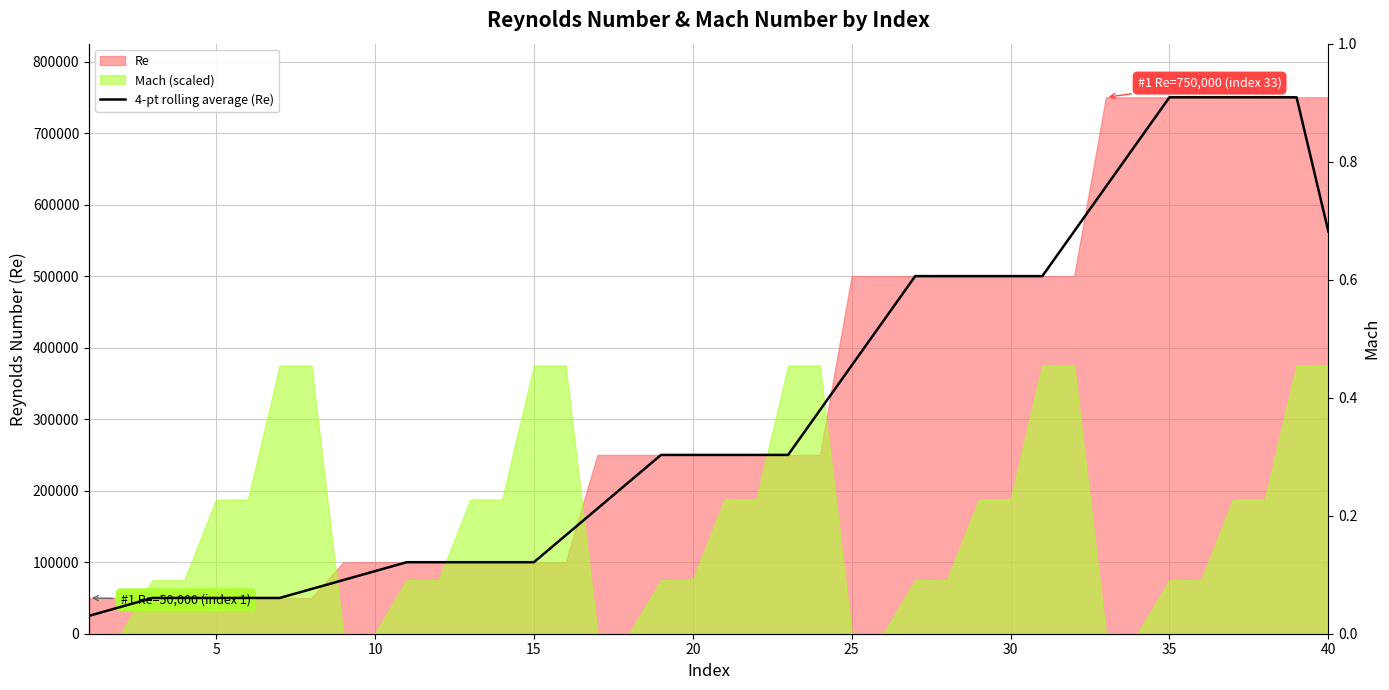

Reading left to right, extract all data points from this chart.

25000	37500	50000	50000	50000	50000	50000	62500	75000	87500	100000	100000	100000	100000	100000	137500	175000	212500	250000	250000	250000	250000	250000	312500	375000	437500	500000	500000	500000	500000	500000	562500	625000	687500	750000	750000	750000	750000	750000	562500